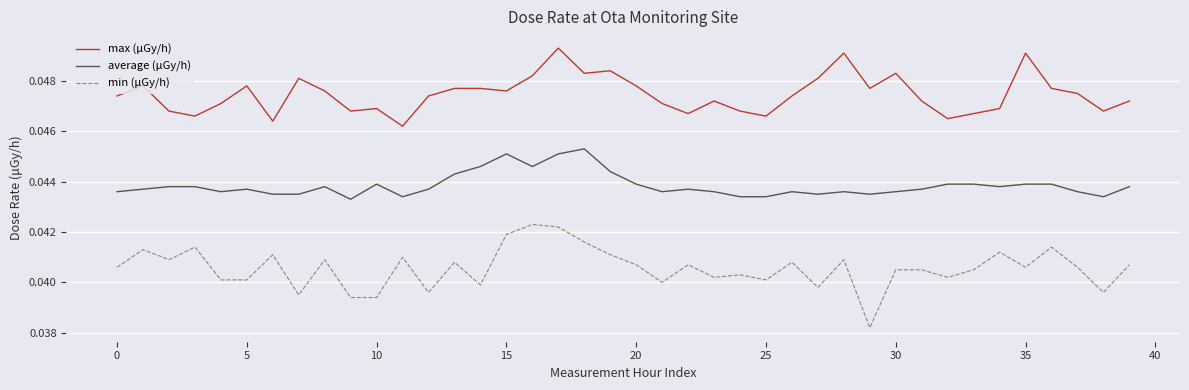

Does the chart display data point markers on the line(s)?

No